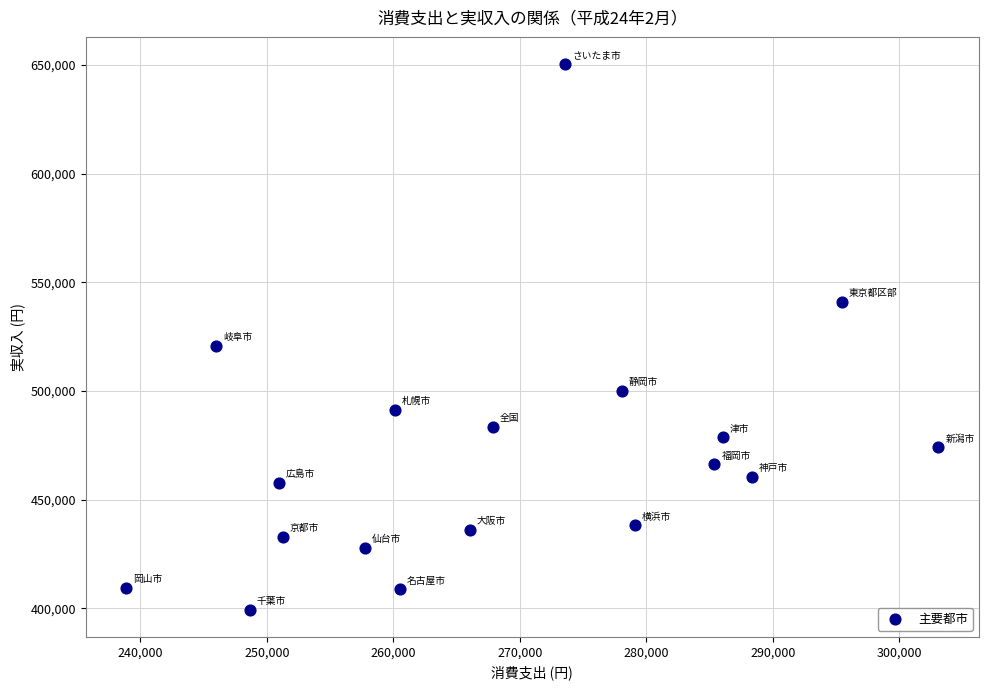

What Y value in the scatter plot is closest to 524861?

520899